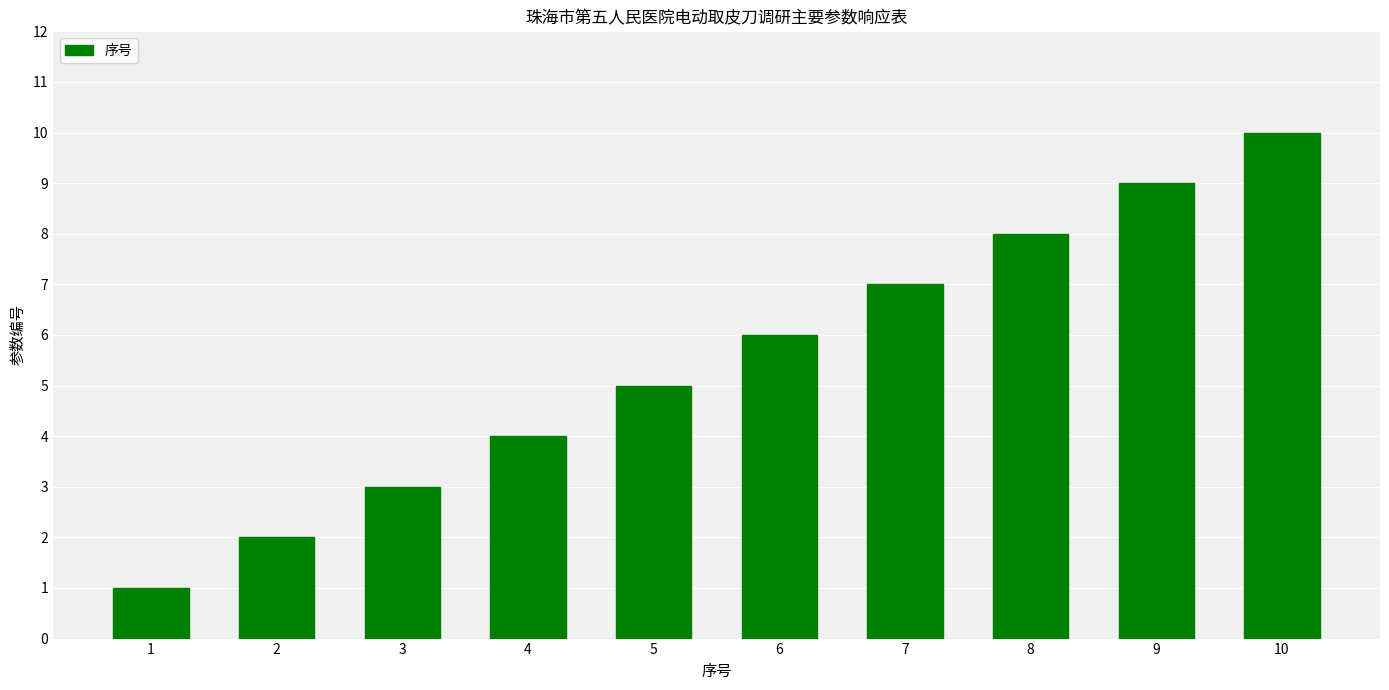

How many series are shown in this chart?

1